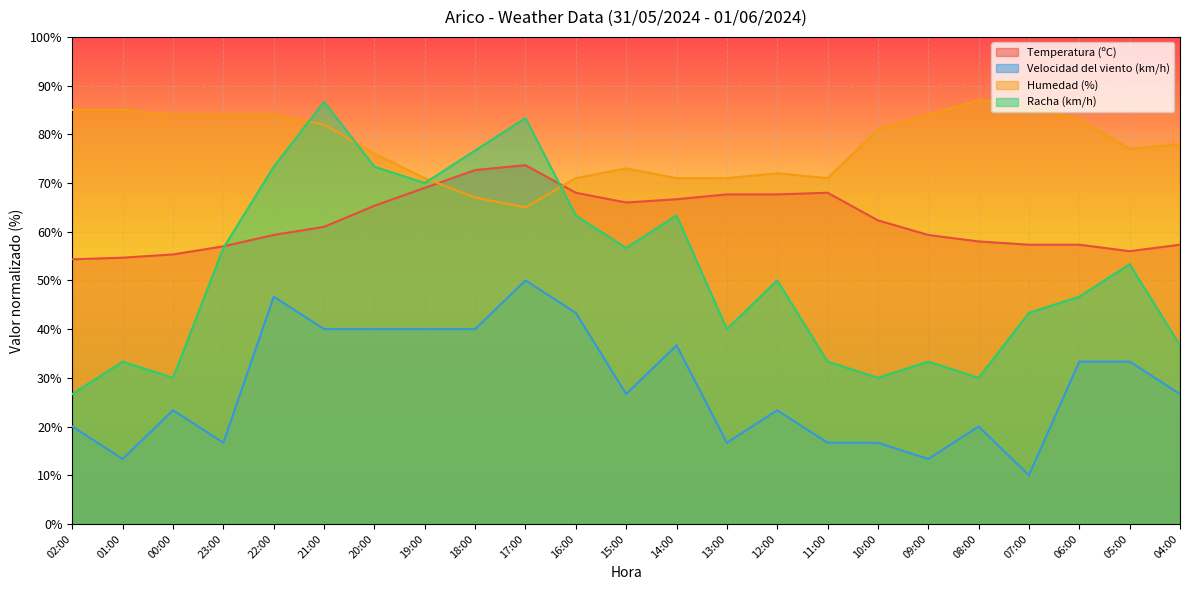

Which category has the highest value in the Humedad (%) series?

08:00